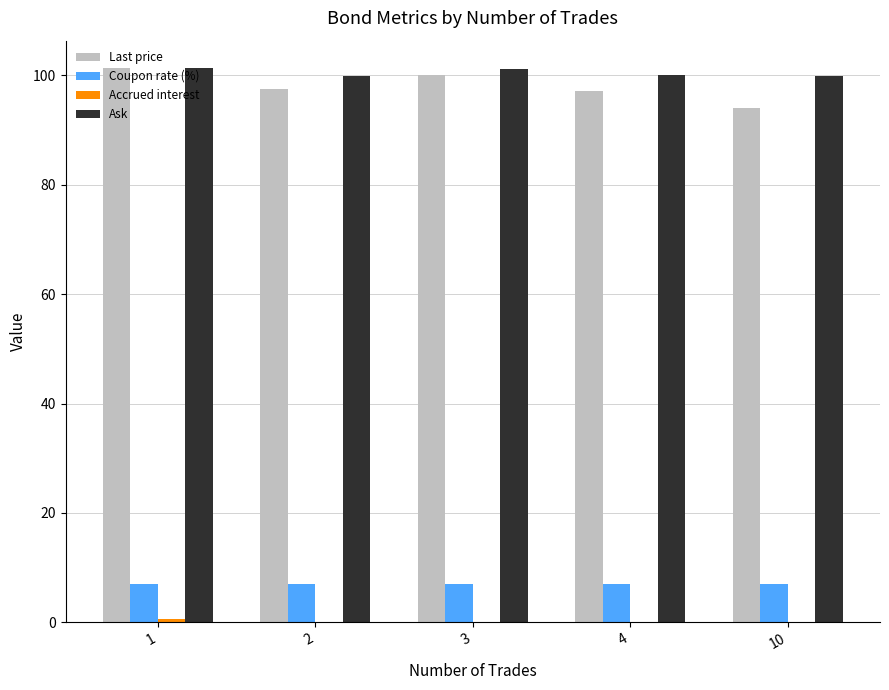

What is the sum of all Coupon rate (%) values?

35.0